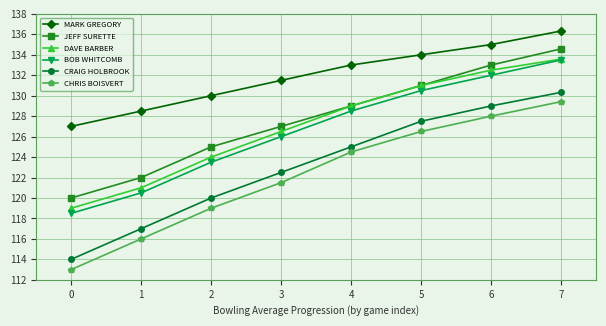

How many lines are shown in the chart?

6